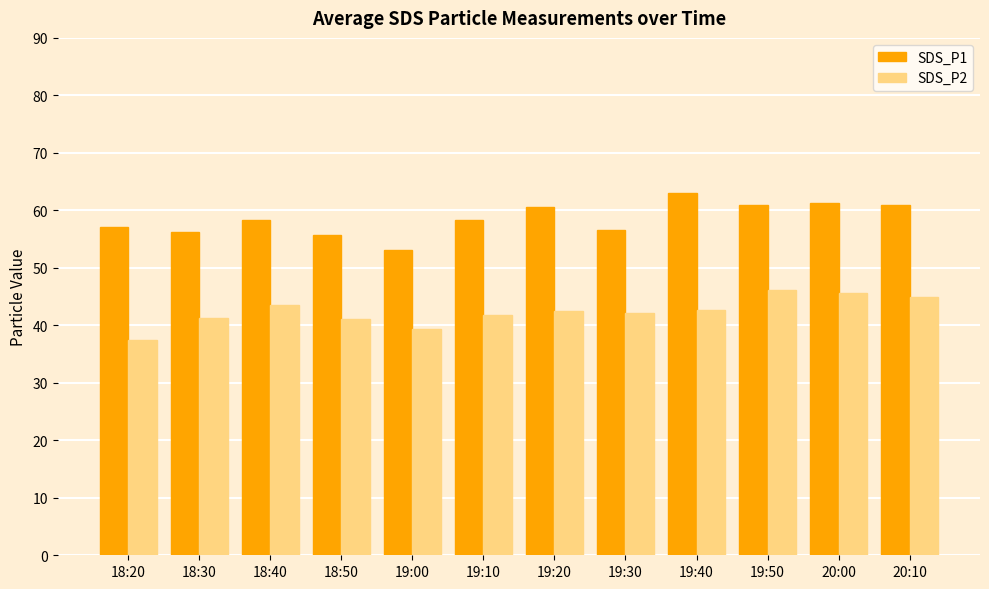

What is the value of the SDS_P2 bar at the 2nd from the left?

41.3